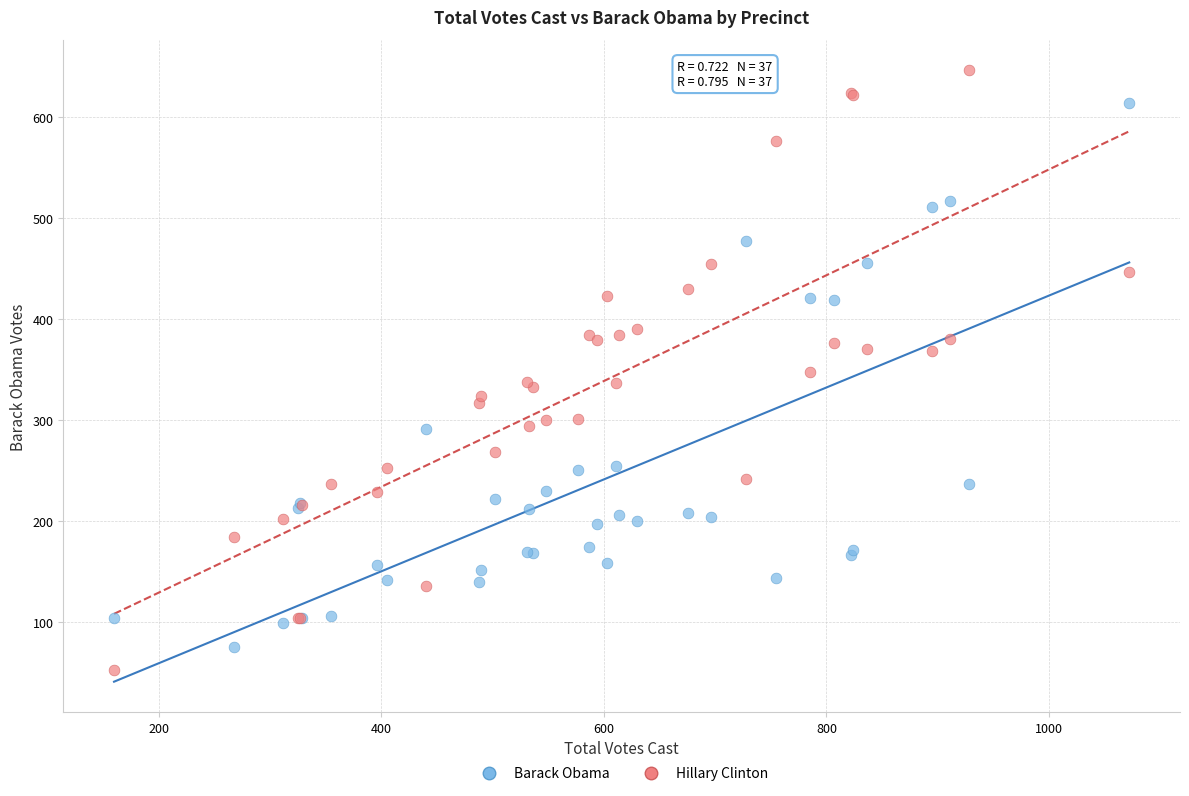

Which series reaches the maximum Y coordinate?

Hillary Clinton